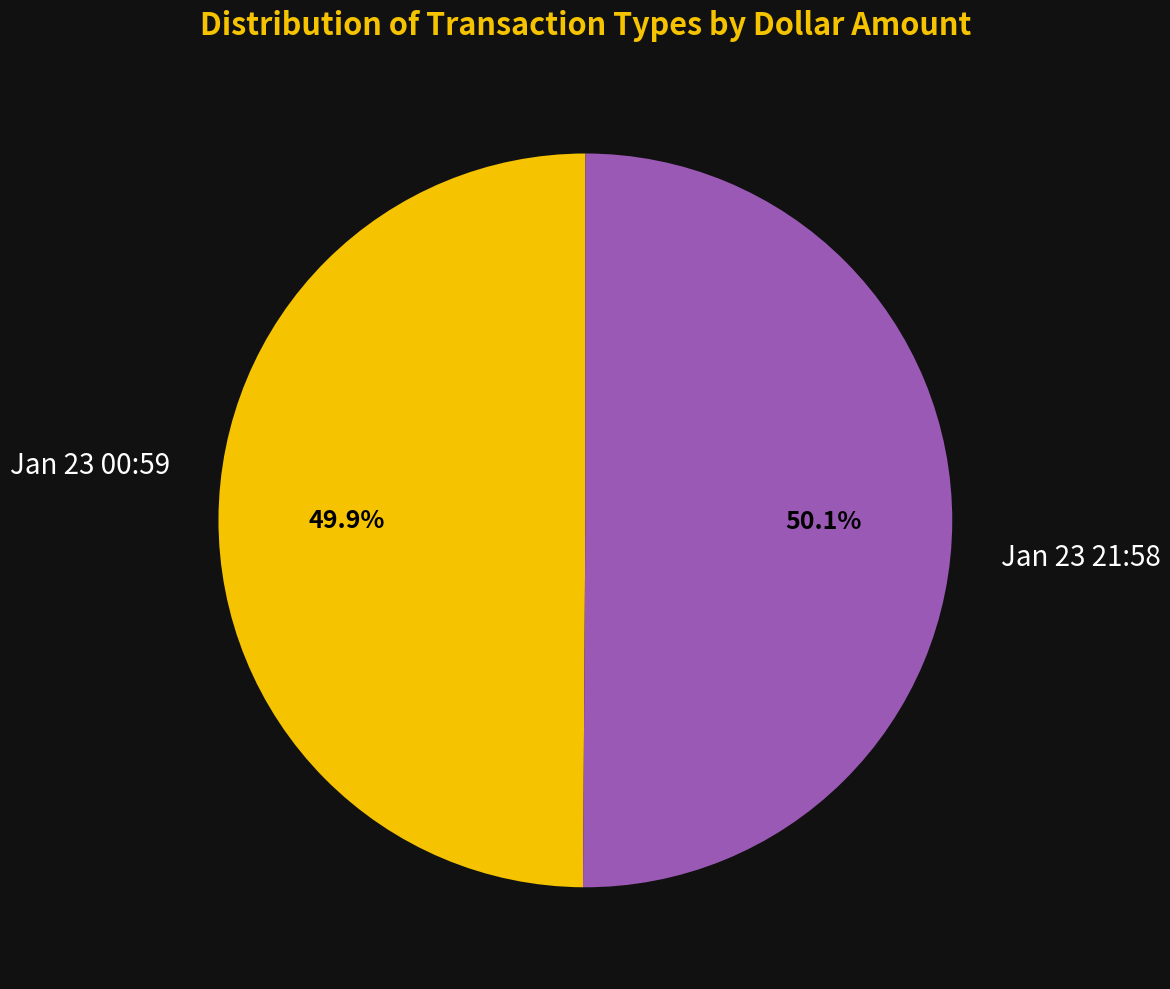

Is there a majority slice in this chart?

Yes